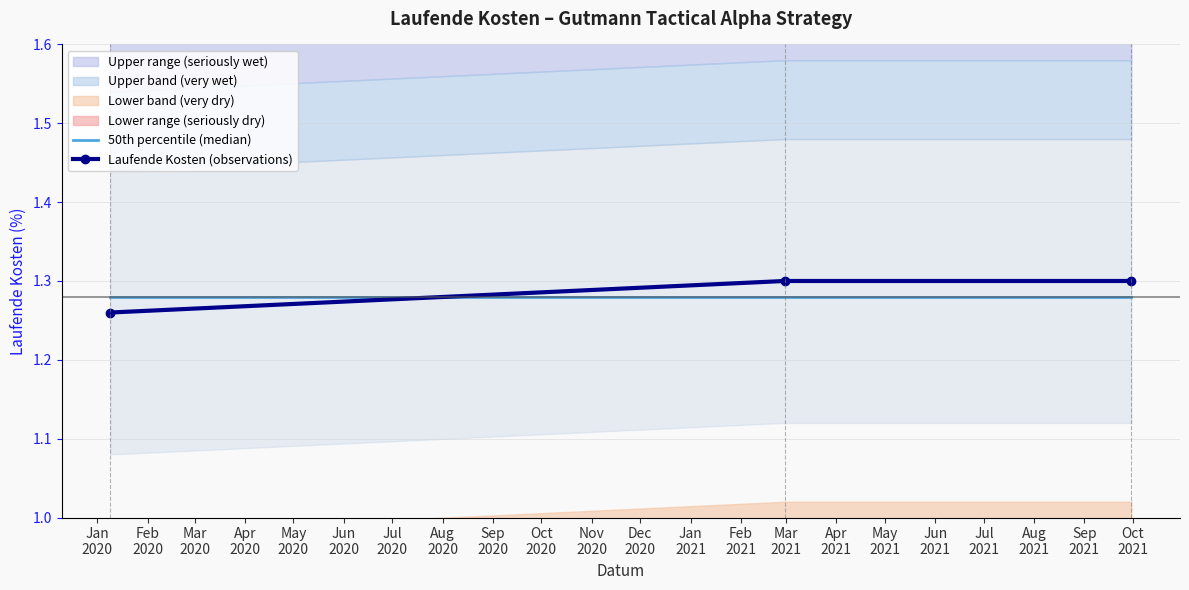

What is the total value across all series at Jan
2020?

2.5